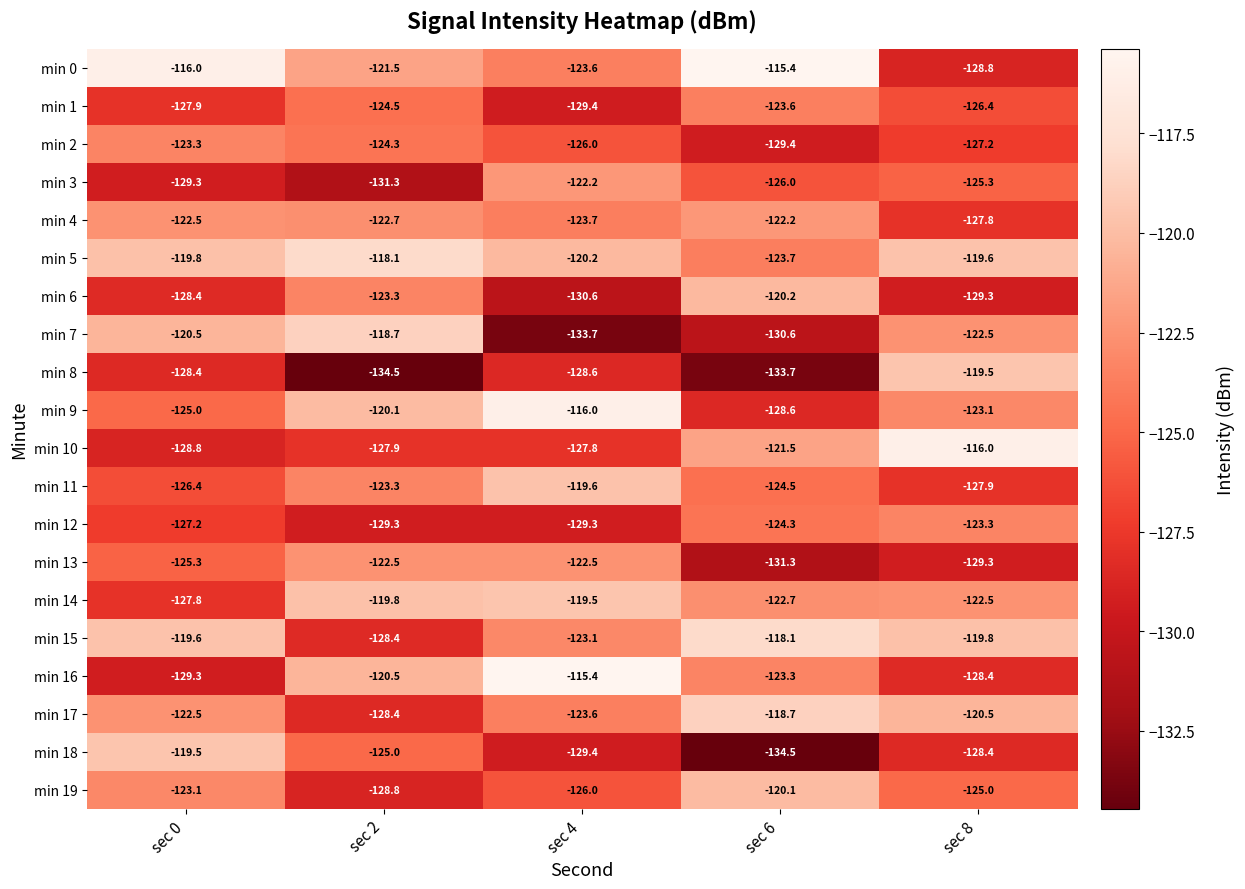

The min 0 series shows -123.6 at sec 4. True or false?

True